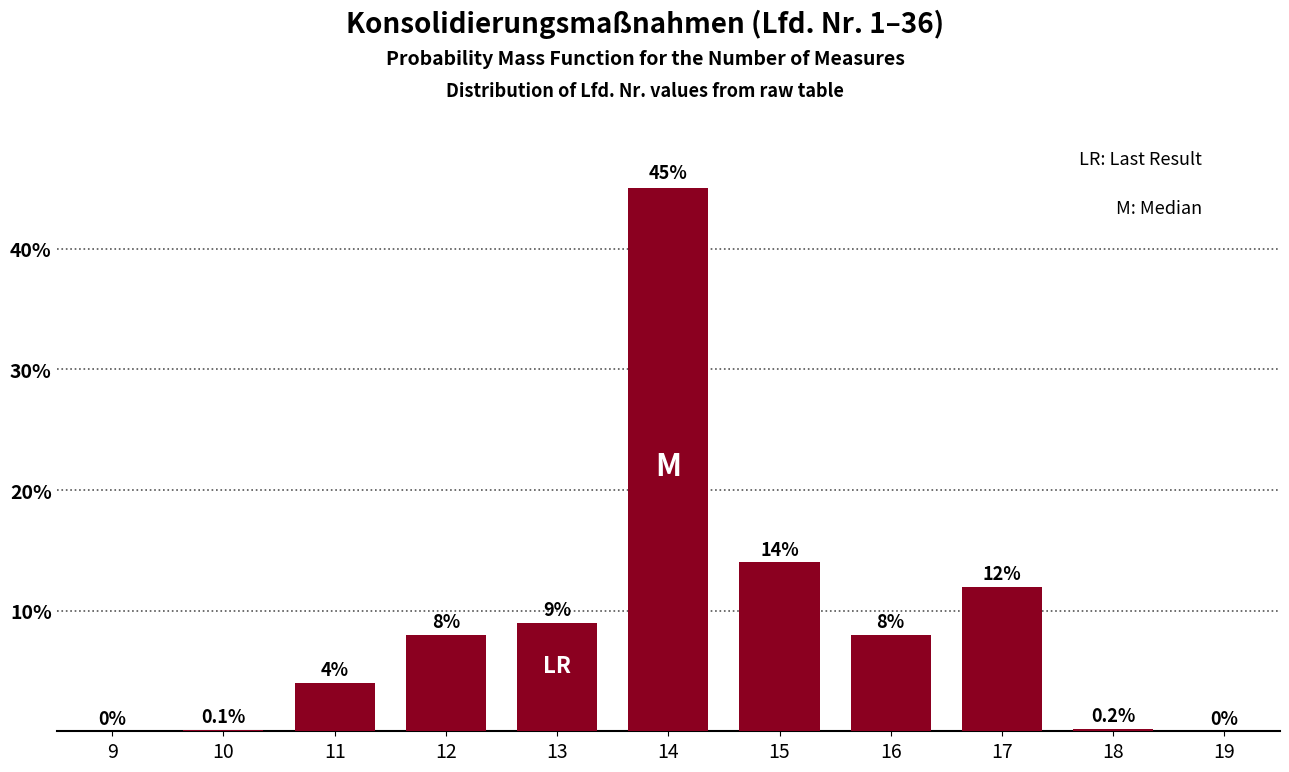

Reading right to left, transcribe all the data shown in this chart.

19=0.0	18=0.2	17=12.0	16=8.0	15=14.0	14=45.0	13=9.0	12=8.0	11=4.0	10=0.1	9=0.0